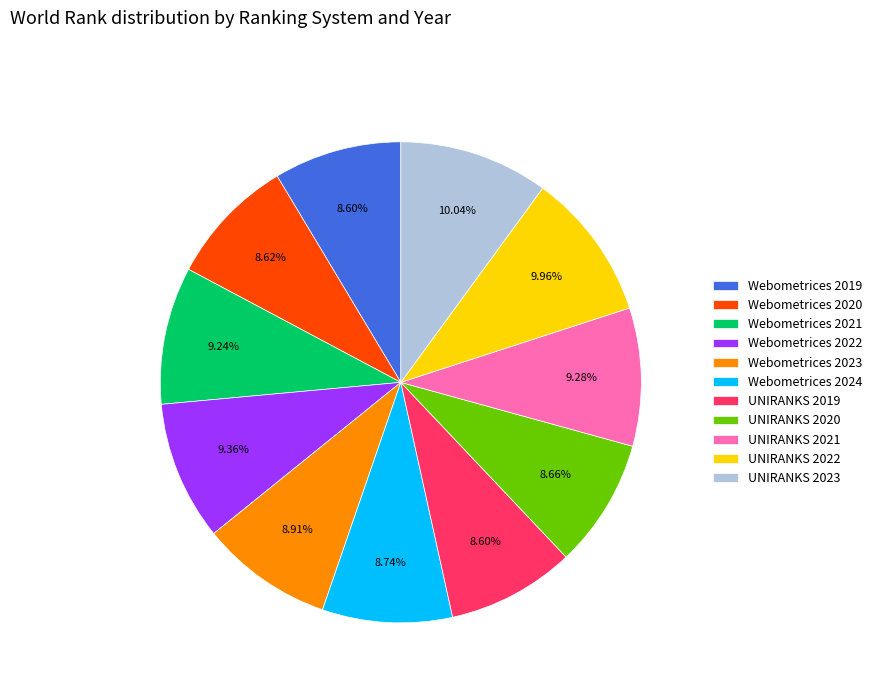

Count the number of slices in the pie.

11